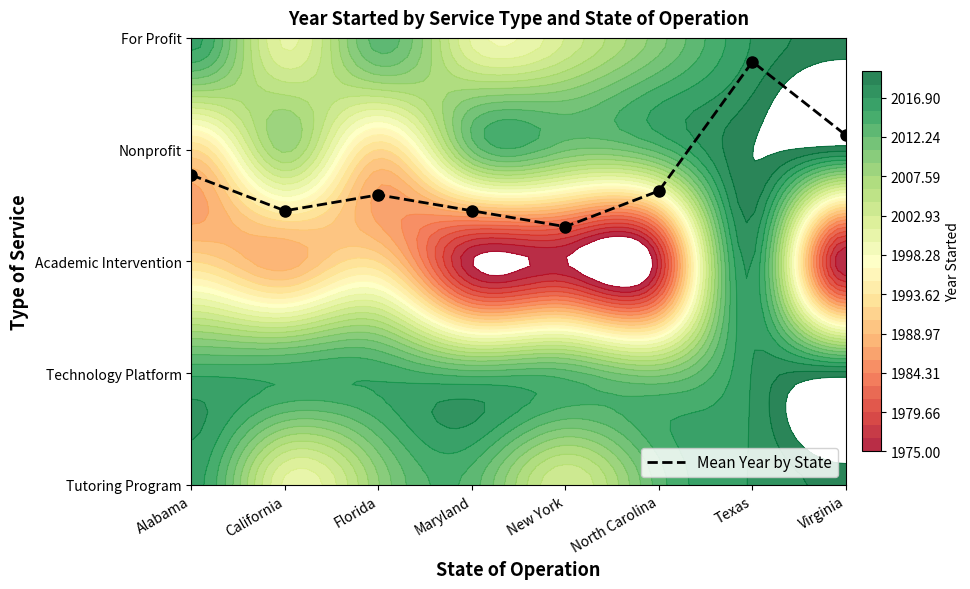

List the labels in order of value, largest first.

Texas, Virginia, Alabama, North Carolina, Florida, California, Maryland, New York